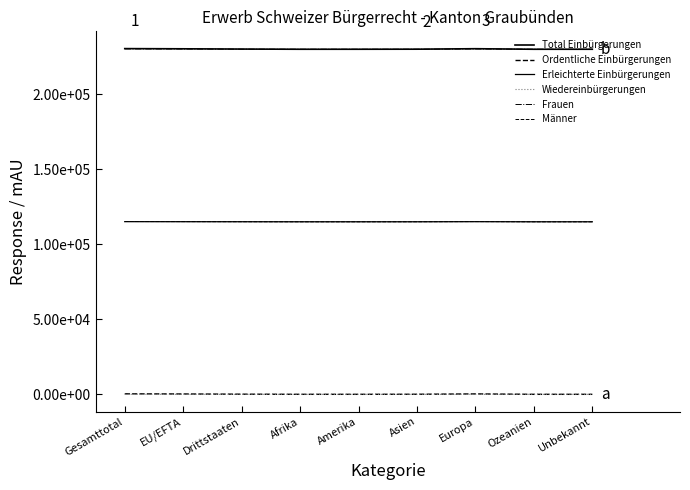

What position from the right is Unbekannt?

1